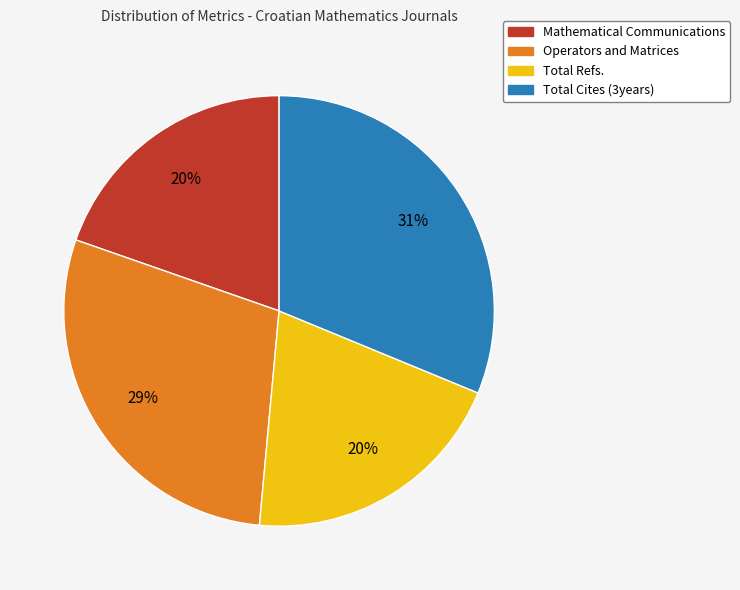

To the nearest percent, what is the average slice percentage?

25%